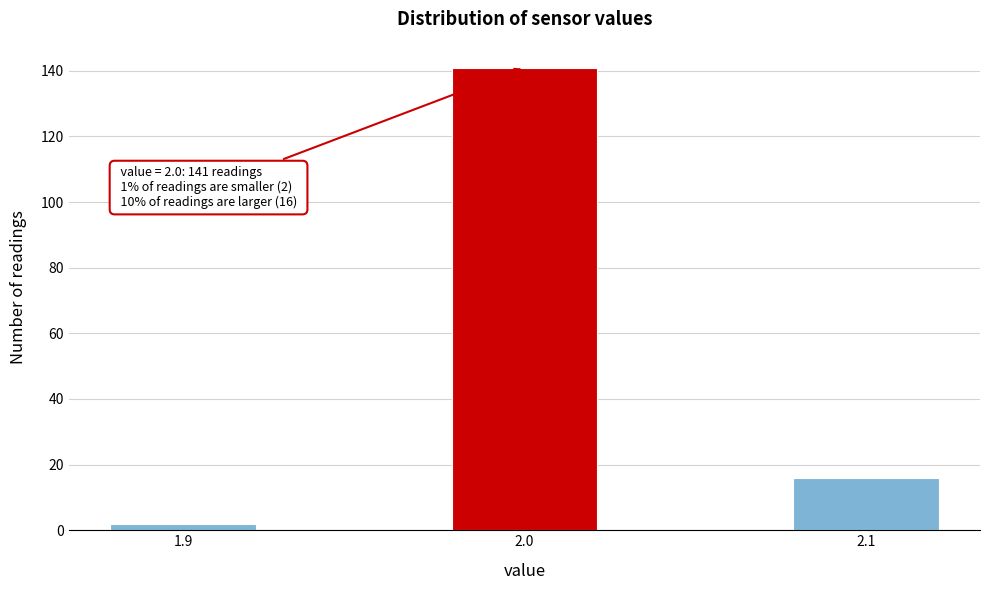

Reading left to right, transcribe all the data shown in this chart.

1.9=2	2.0=141	2.1=16